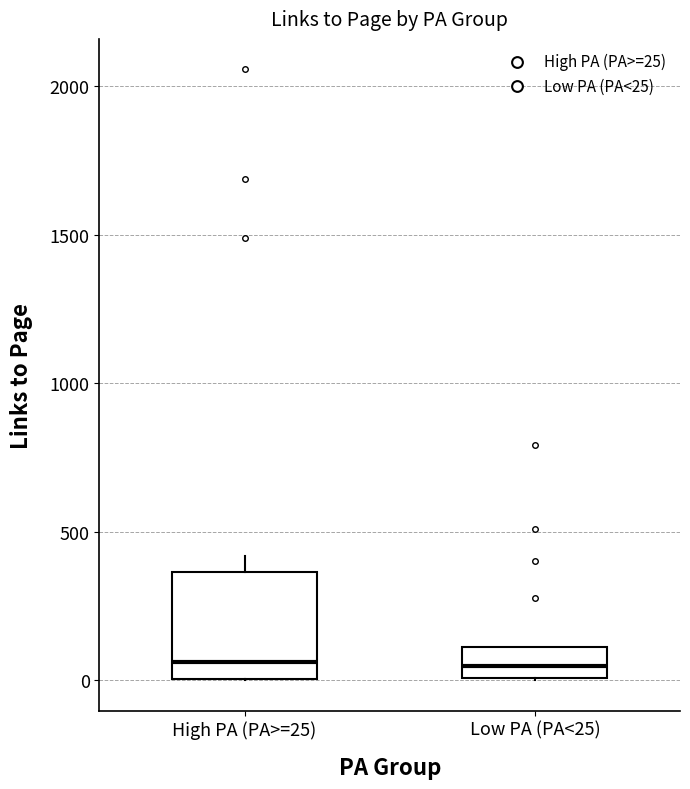

Reading left to right, transcribe this box plot: for each box, give where its median line is, the range the box spans, and where its two whiskers end, as read against the y-axis. The values are not printed on the chart, so give them approximately, as read against the axis.

High PA (PA>=25): median 50, box 0 to 350, whiskers 0 to 400
Low PA (PA<25): median 50, box 0 to 100, whiskers 0 to 100